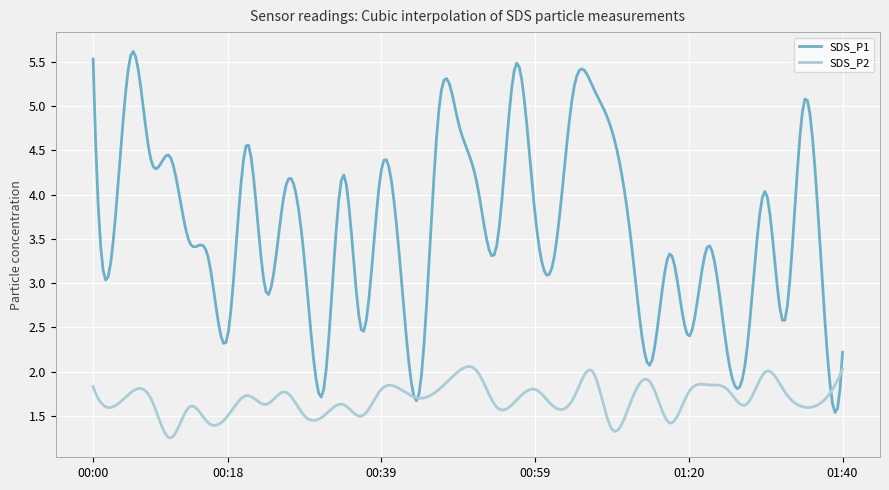

At how many categories does at least one series exceed 2?

281